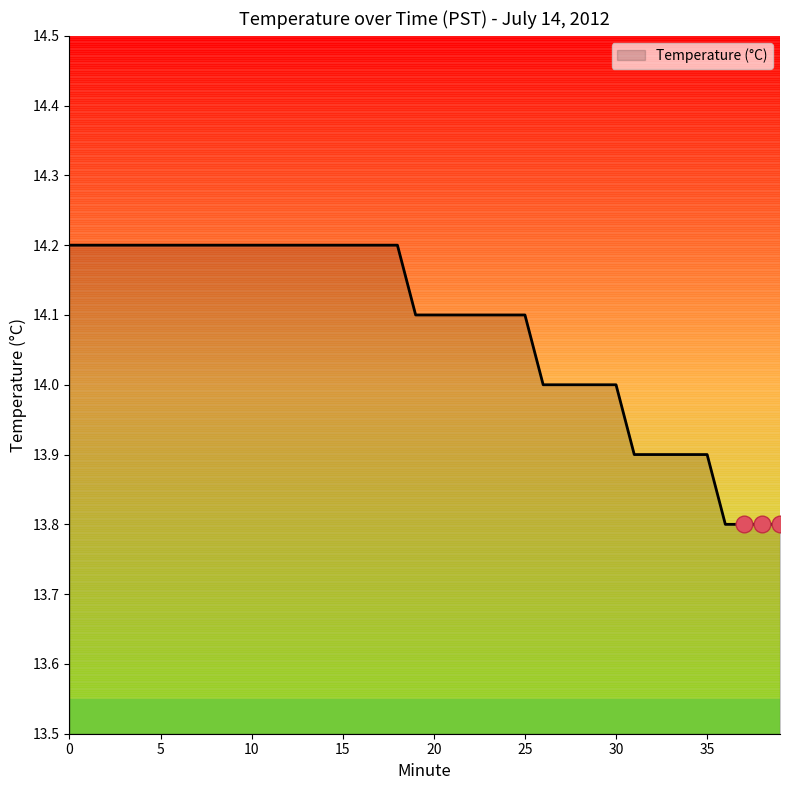

Reading left to right, extract all data points from this chart.

14.2	14.2	14.2	14.2	14.2	14.2	14.2	14.2	14.2	14.2	14.2	14.2	14.2	14.2	14.2	14.2	14.2	14.2	14.2	14.1	14.1	14.1	14.1	14.1	14.1	14.1	14.0	14.0	14.0	14.0	14.0	13.9	13.9	13.9	13.9	13.9	13.8	13.8	13.8	13.8